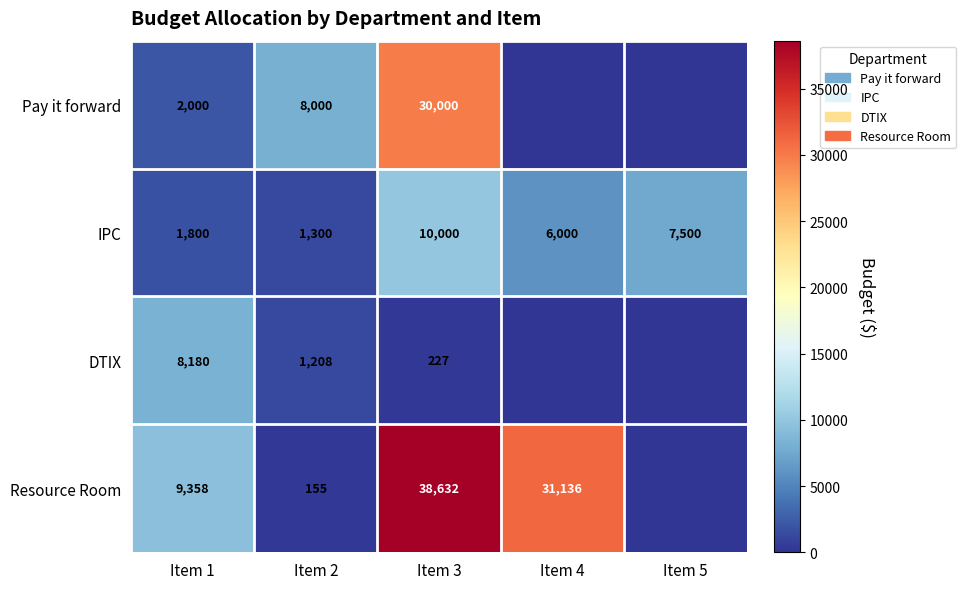

How many data points does each series have?

5